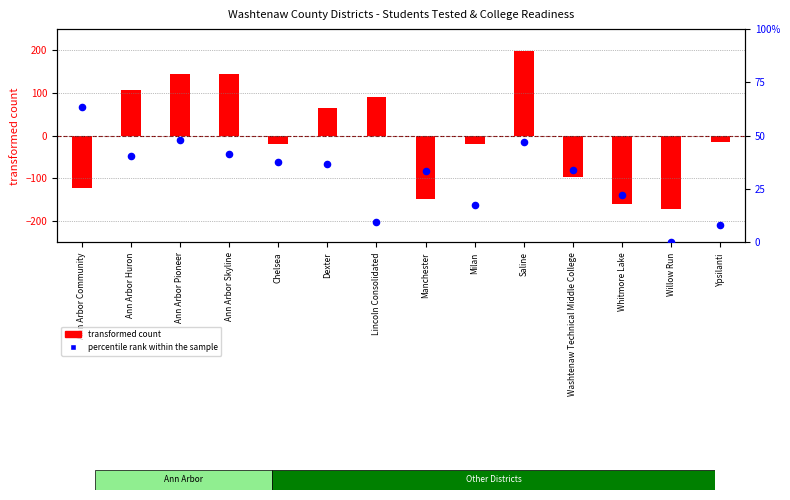

Is the value of transformed count at Ann Arbor Huron greater than the value of percentile rank within the sample at Manchester?

Yes